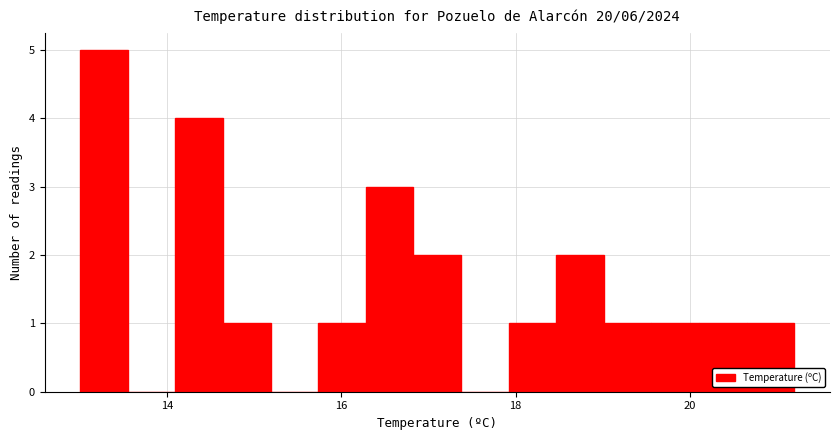

Around what value on the x-axis is the tallest bar? Give the approximate position of its centre, as read against the axis.

13.2